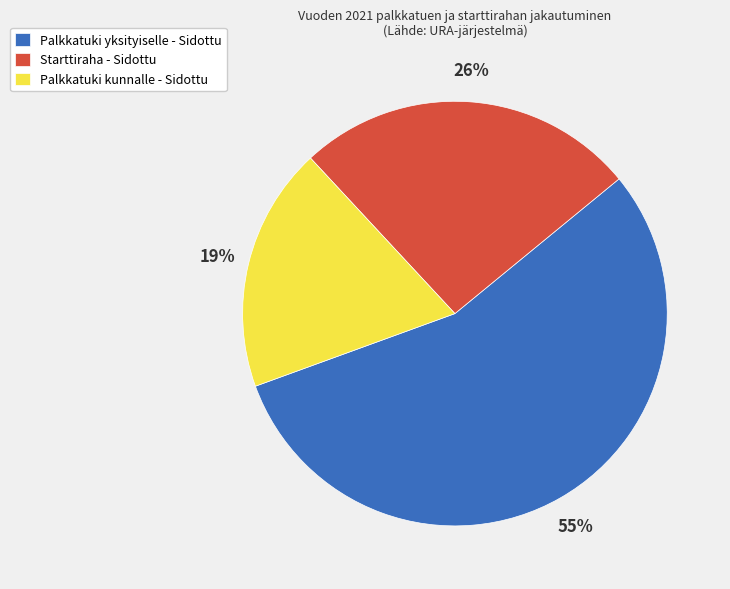

What is the smallest slice in the pie chart?

Palkkatuki kunnalle - Sidottu